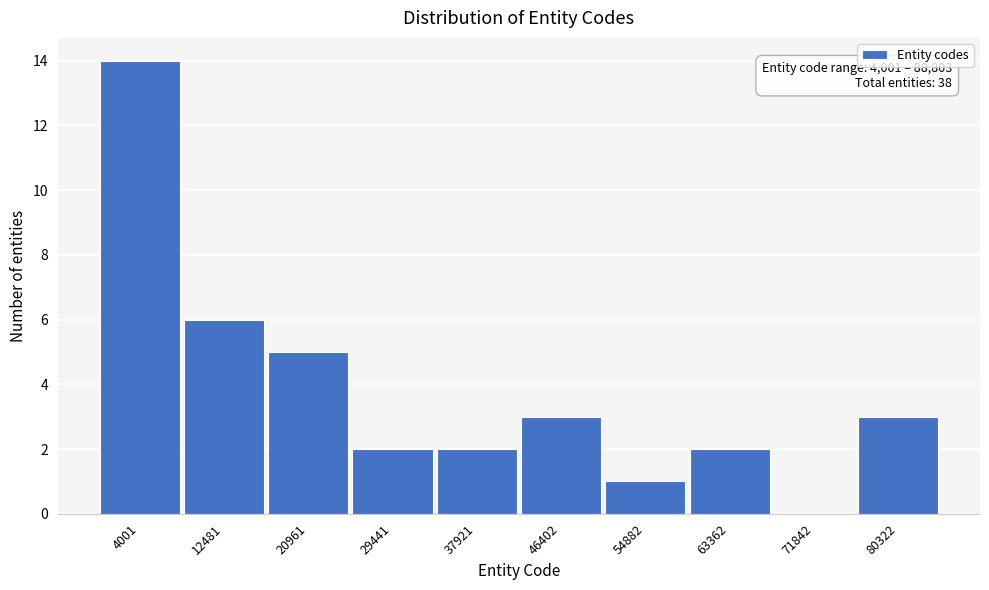

Reading left to right, what are all the values shown in this chart?

4001=14	12481=6	20961=5	29441=2	37921=2	46402=3	54882=1	63362=2	71842=0	80322=3